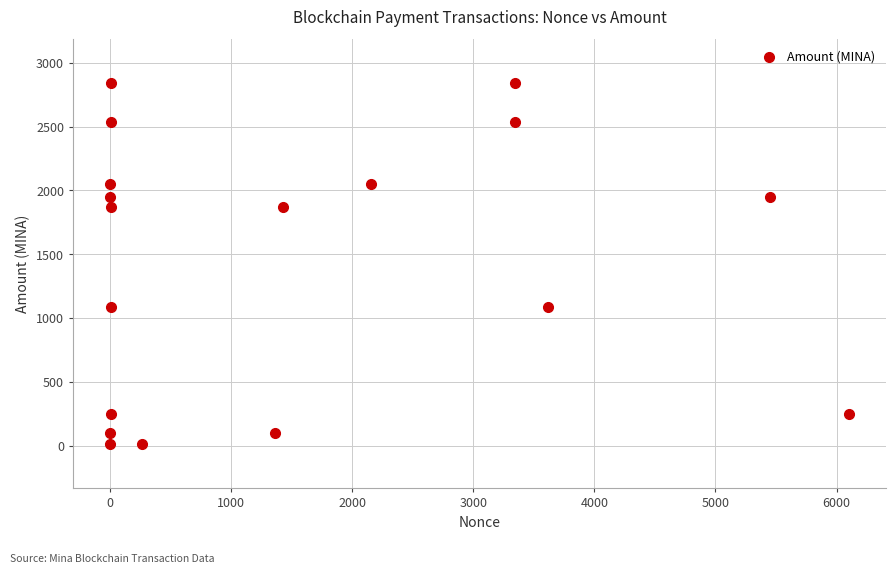

What is the range of X values (max minus min)?

6103.0